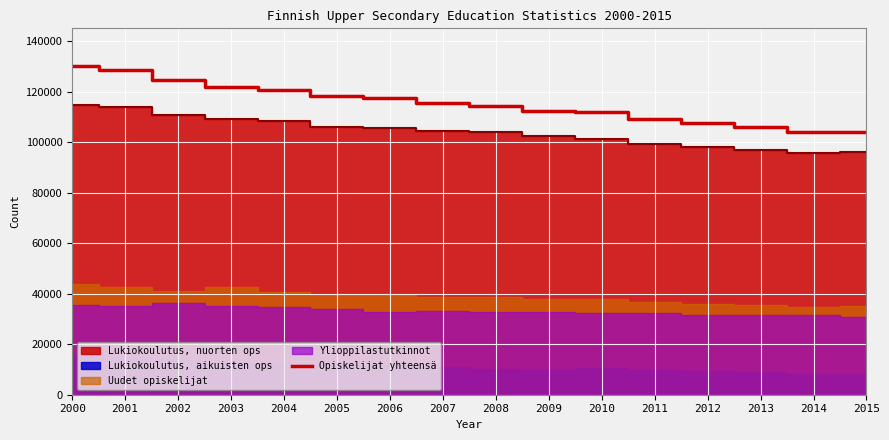

Is it true that the value at 2005 is 118111?

True